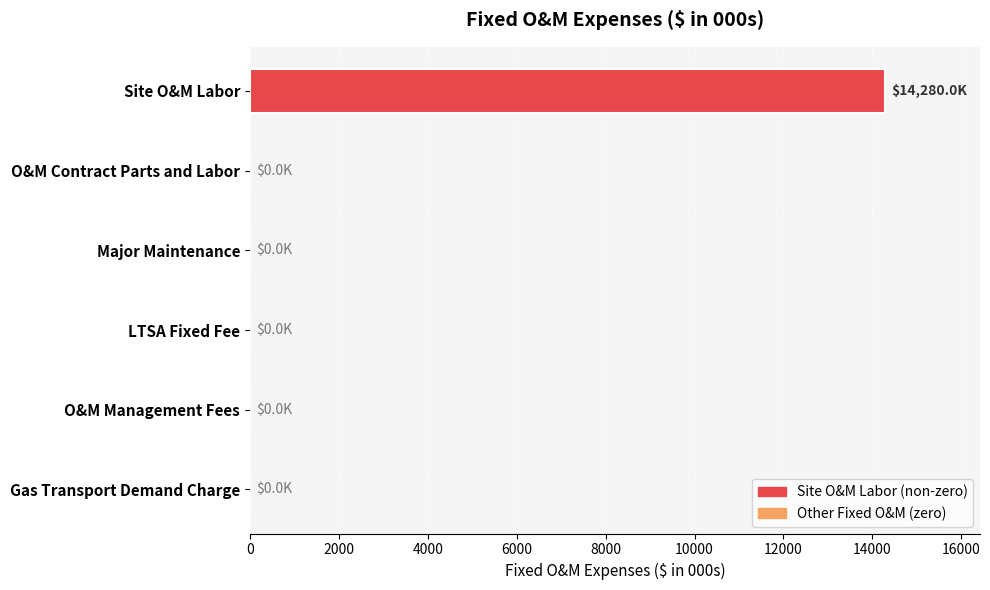

Which category has the highest value across all series?

Site O&M Labor